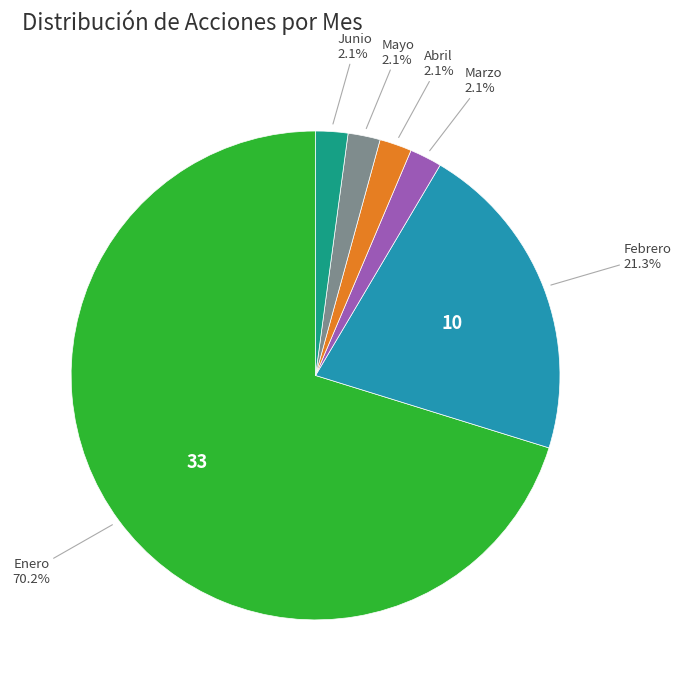

What percentage is NOT represented by Abril?

97.9%